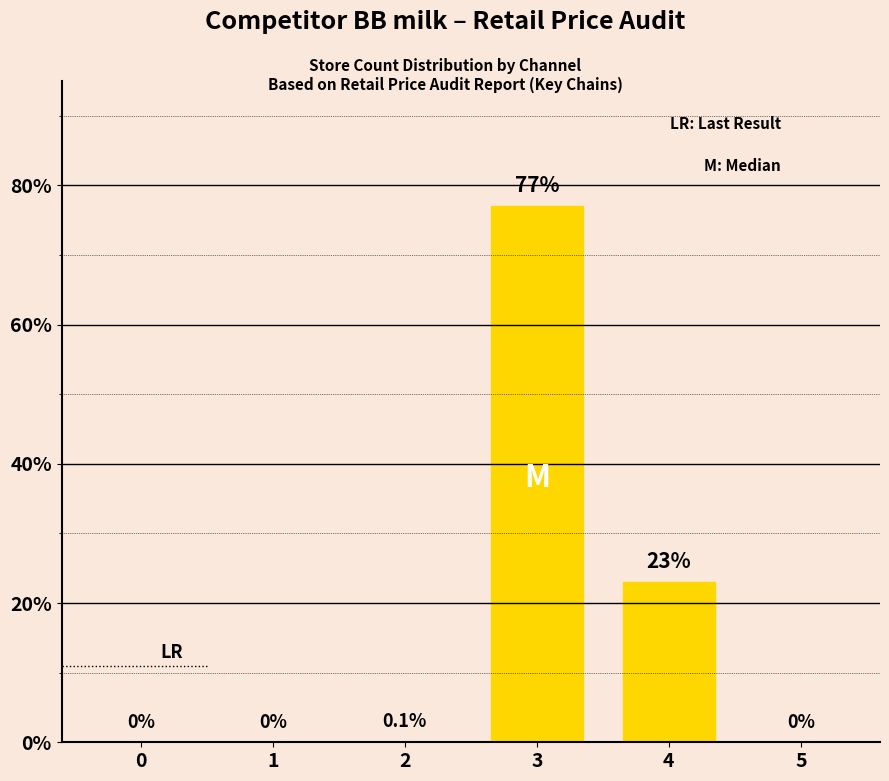

How many values exceed 0?

3